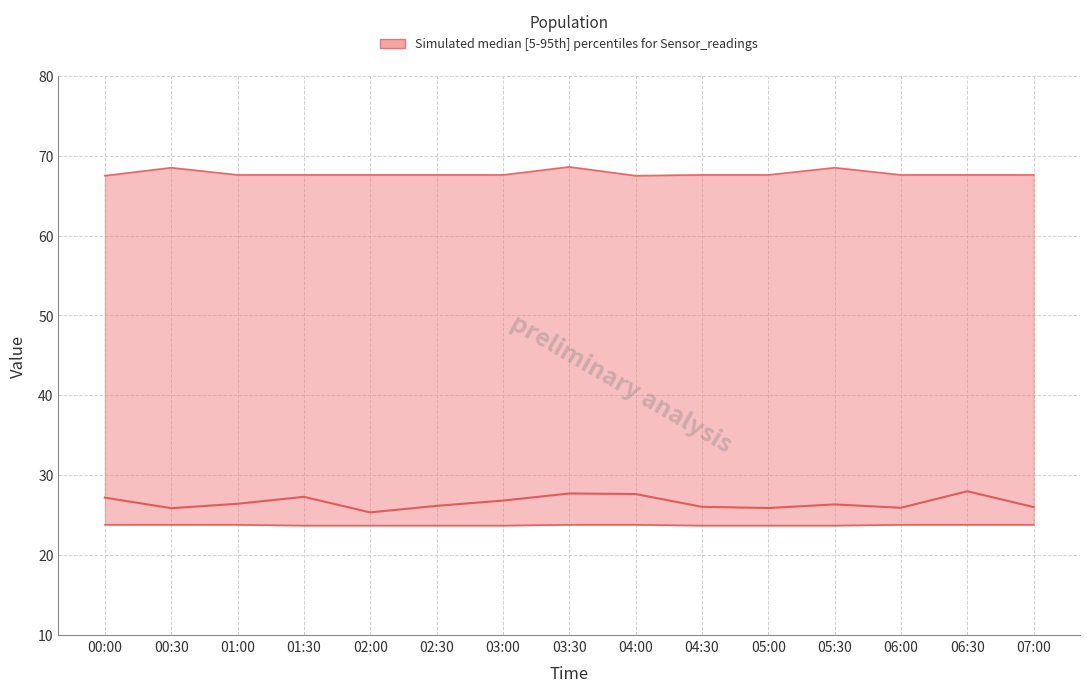

Count the upper values in the range 67 to 68.

12